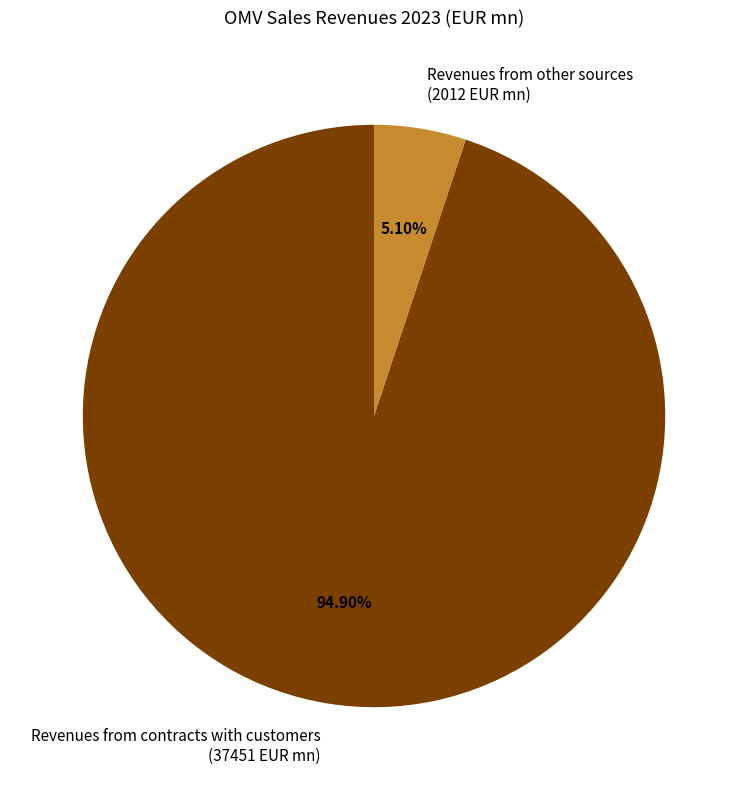

Which slice is the largest?

Revenues from contracts with customers